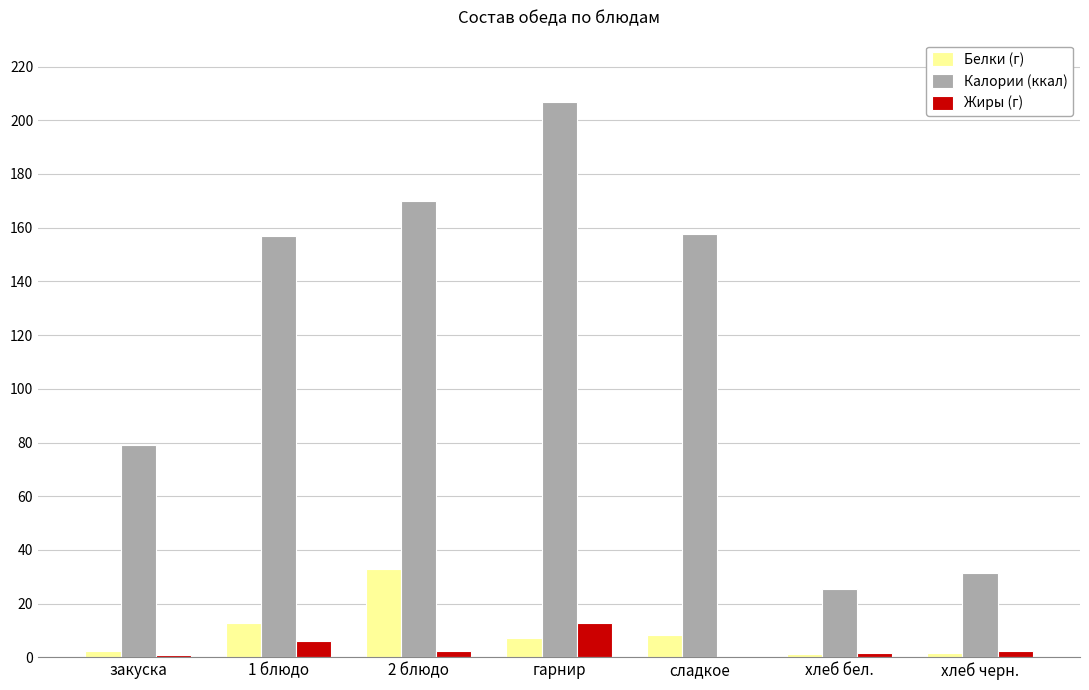

Between гарнир and хлеб бел., which series saw the biggest shift?

Калории (ккал)